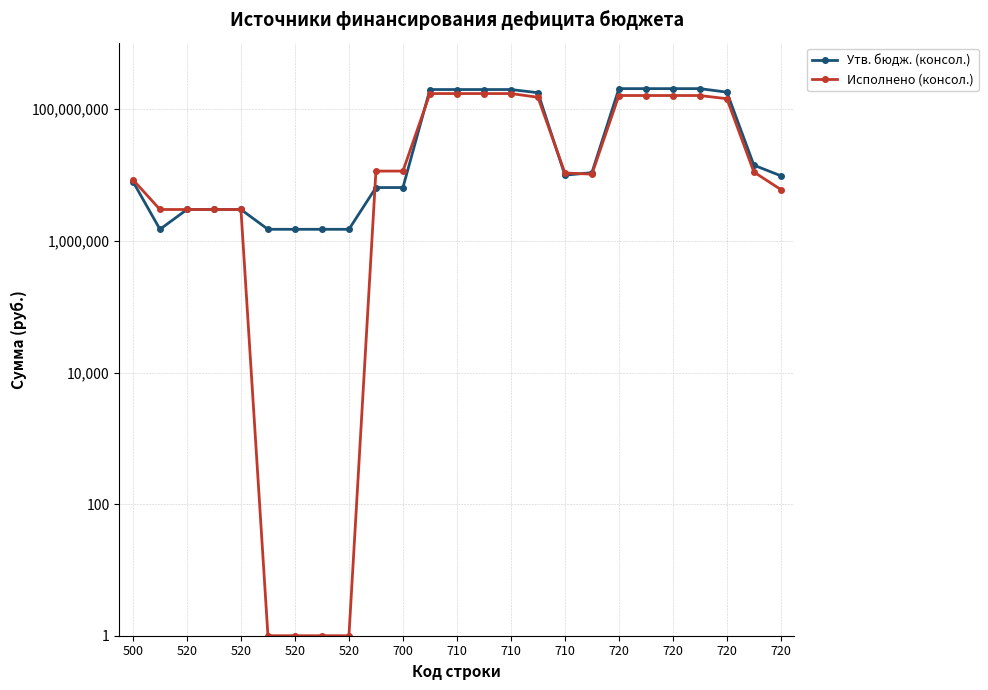

What is the value of the Исполнено (консол.) point at the 15th from the left?

173379883.4